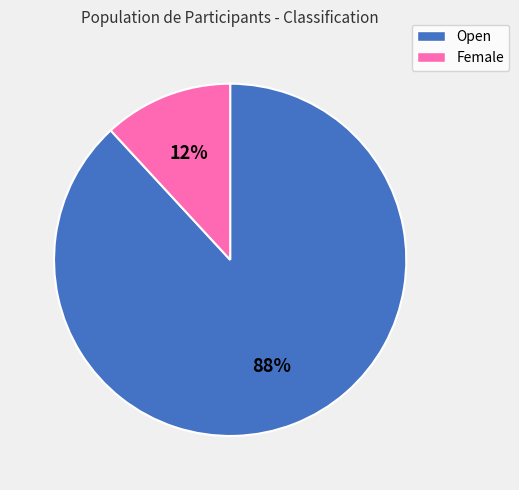

To the nearest percent, what percentage of the pie is Open?

88%